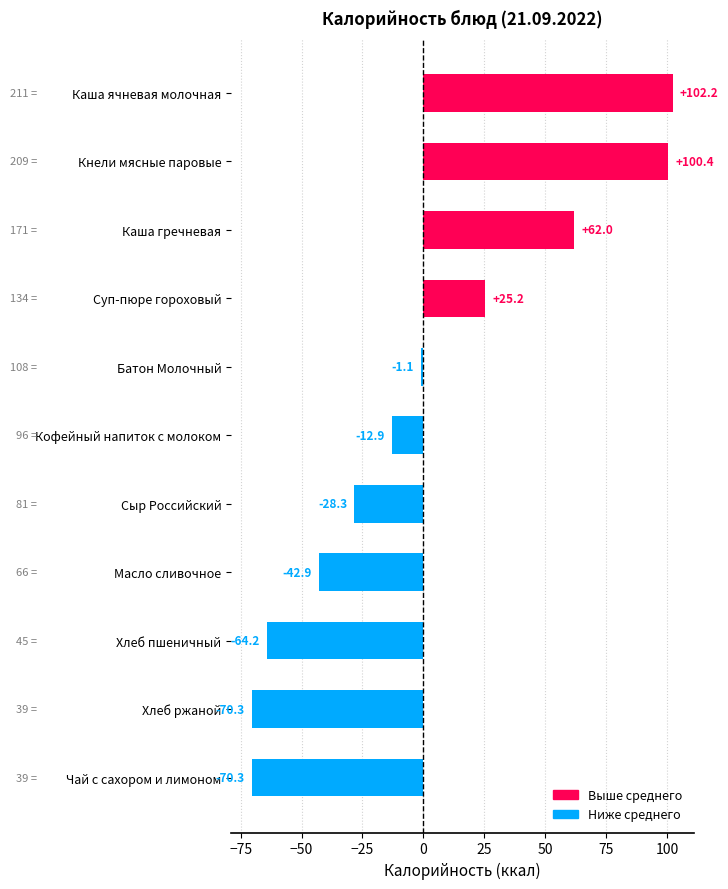

What is the change in value from Масло сливочное to Кнели мясные паровые?

+143.3